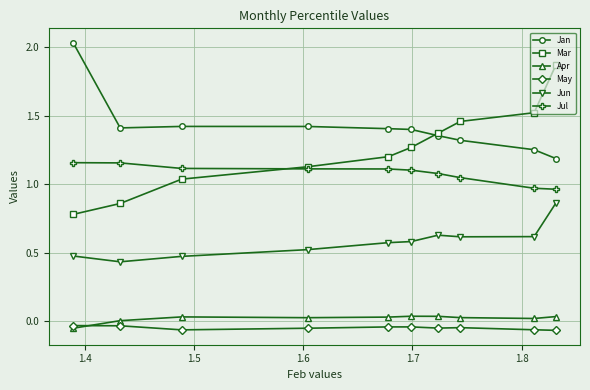

True or false: May and Jul cross at least once.

False